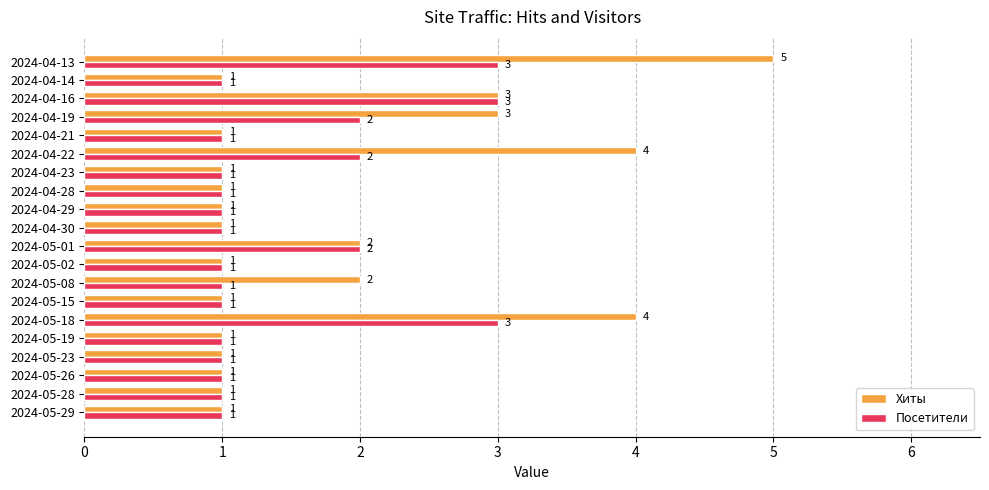

How many series are shown in this chart?

2